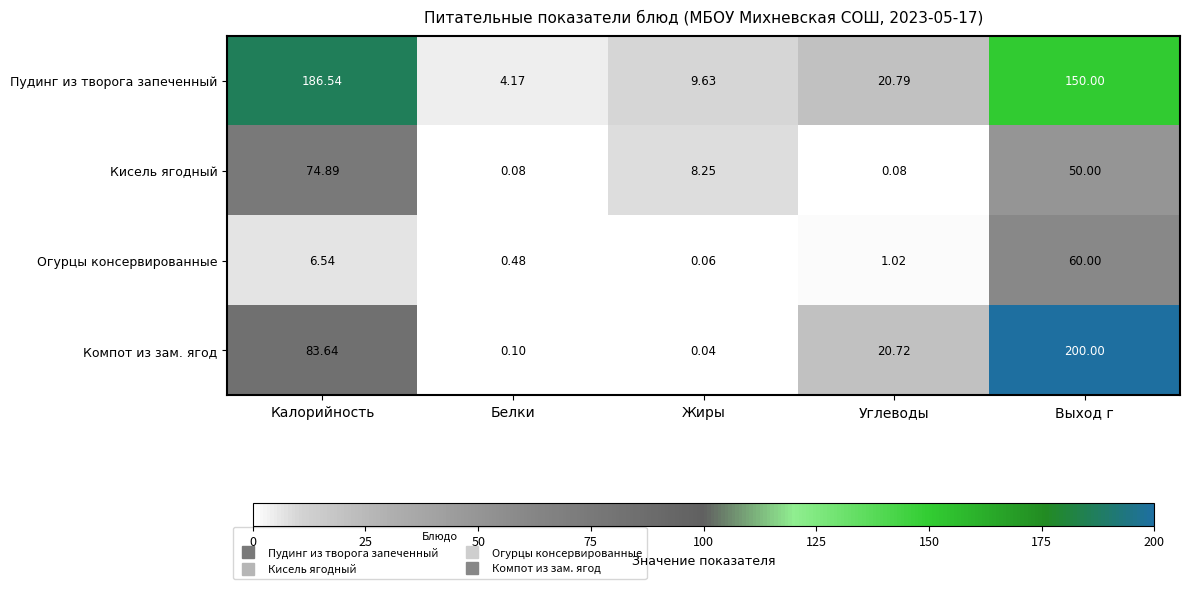

What is the spread (max minus min) of values at Калорийность?

180.0